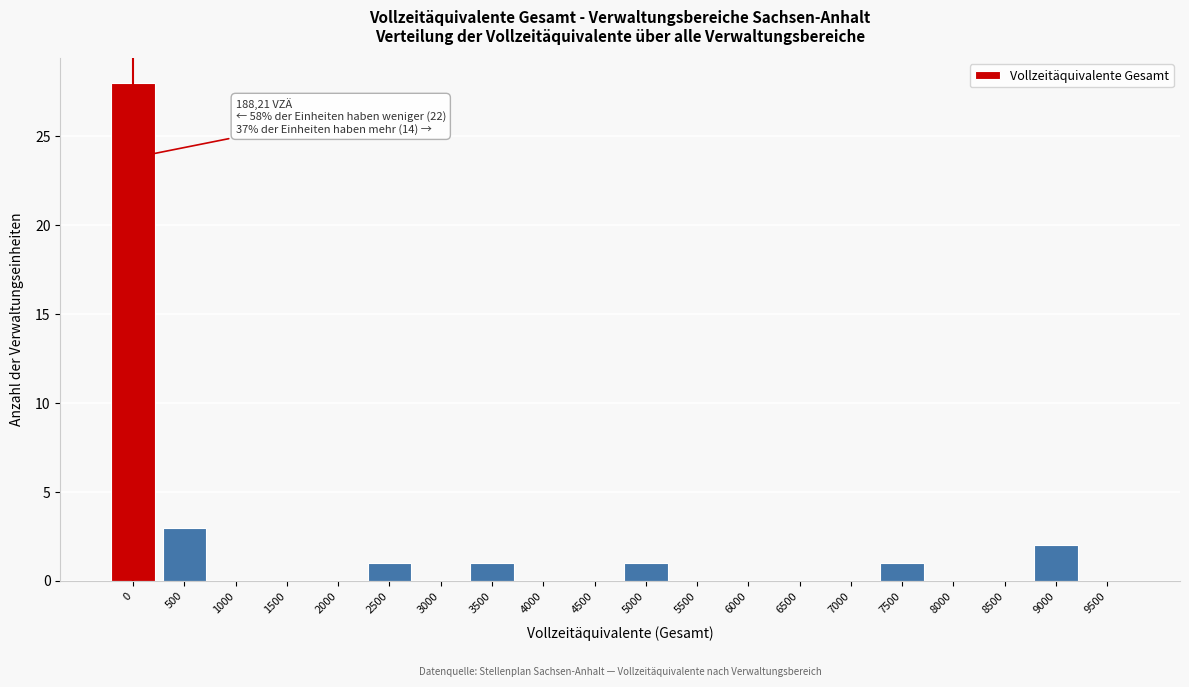

Reading left to right, extract all data points from this chart.

0=28	500=3	1000=0	1500=0	2000=0	2500=1	3000=0	3500=1	4000=0	4500=0	5000=1	5500=0	6000=0	6500=0	7000=0	7500=1	8000=0	8500=0	9000=2	9500=0